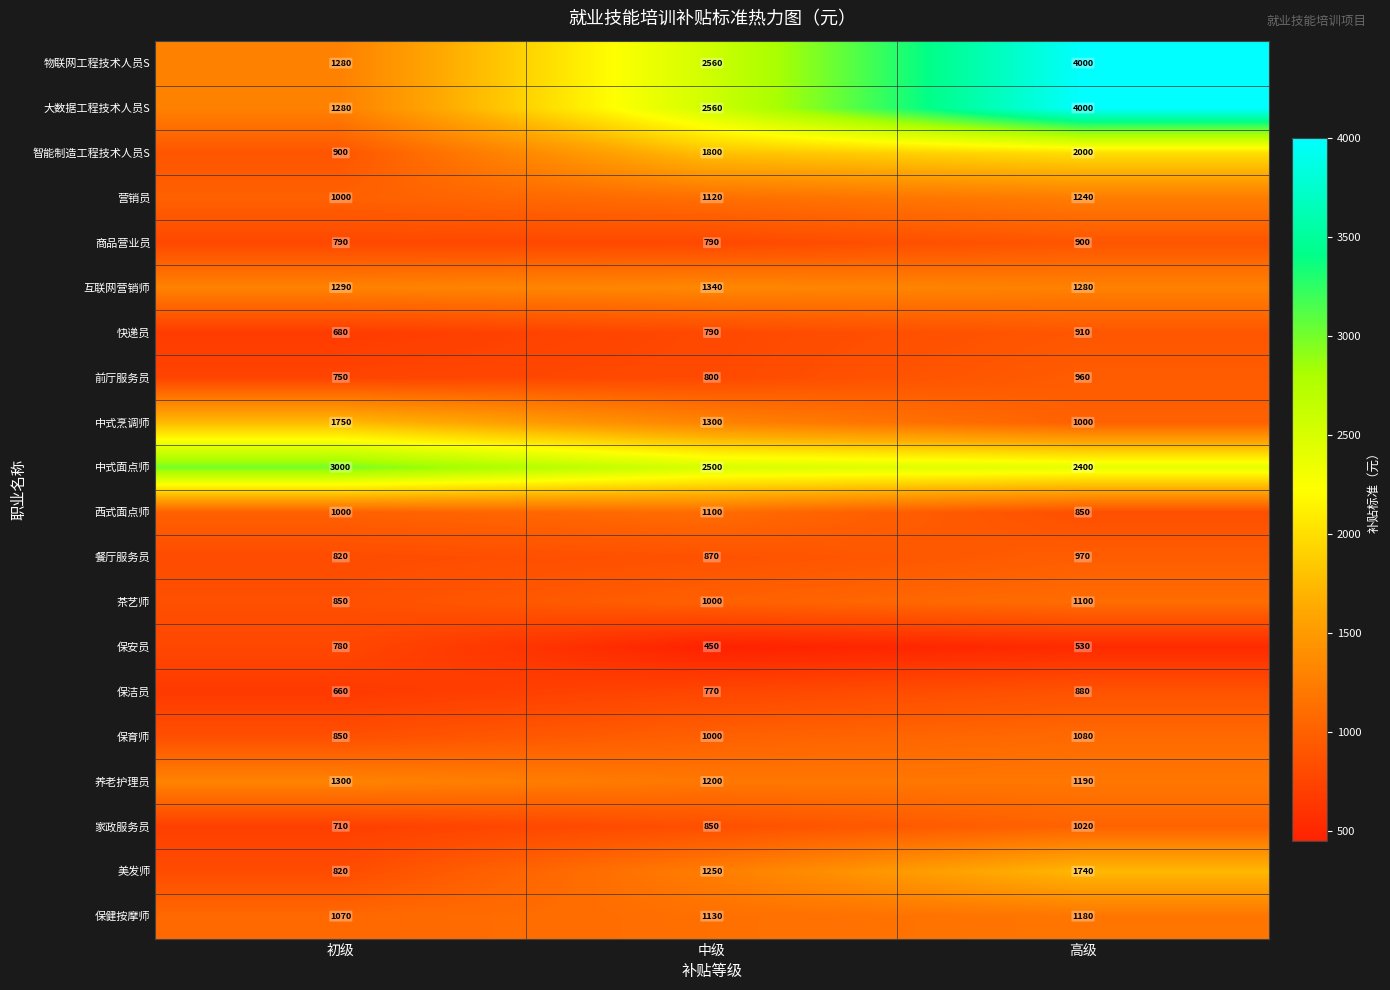

How many 营销员 values are between 1000 and 1240?

3